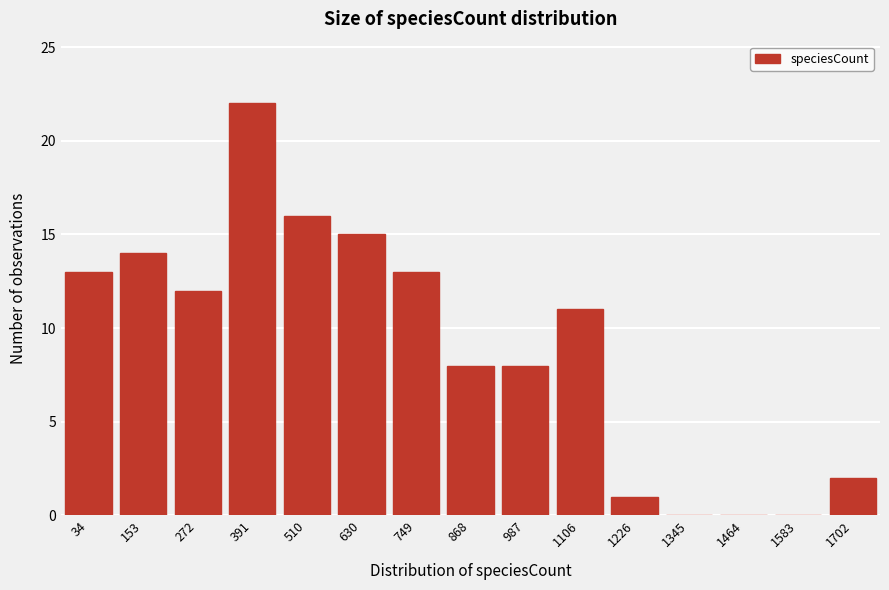

Reading left to right, what are all the values shown in this chart?

34=13	153=14	272=12	391=22	510=16	630=15	749=13	868=8	987=8	1106=11	1226=1	1345=0	1464=0	1583=0	1702=2